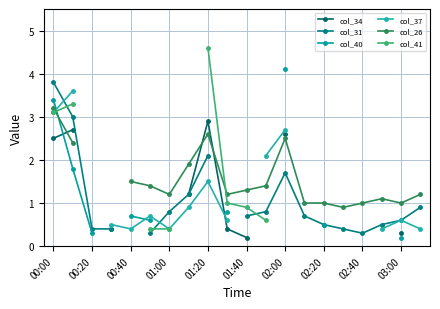

How many lines are shown in the chart?

6